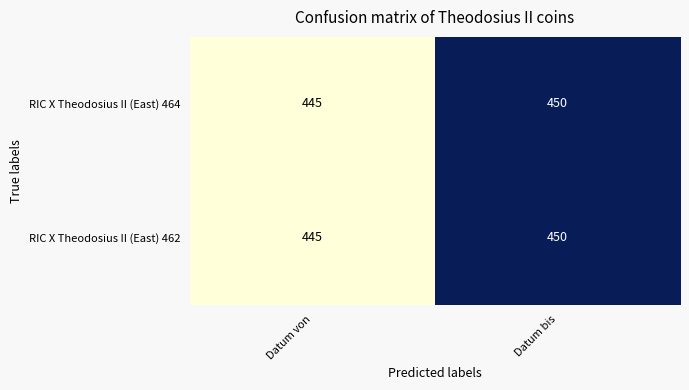

Is the value of RIC X Theodosius II (East) 464 at Datum von greater than the value of RIC X Theodosius II (East) 462 at Datum bis?

No